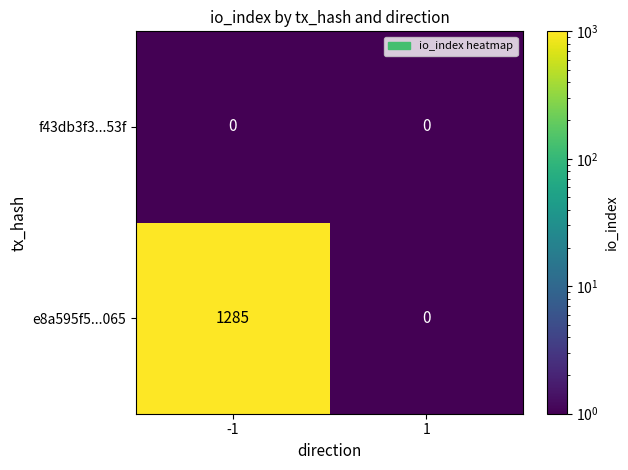

Which series changed the most between -1 and 1?

e8a595f5...065